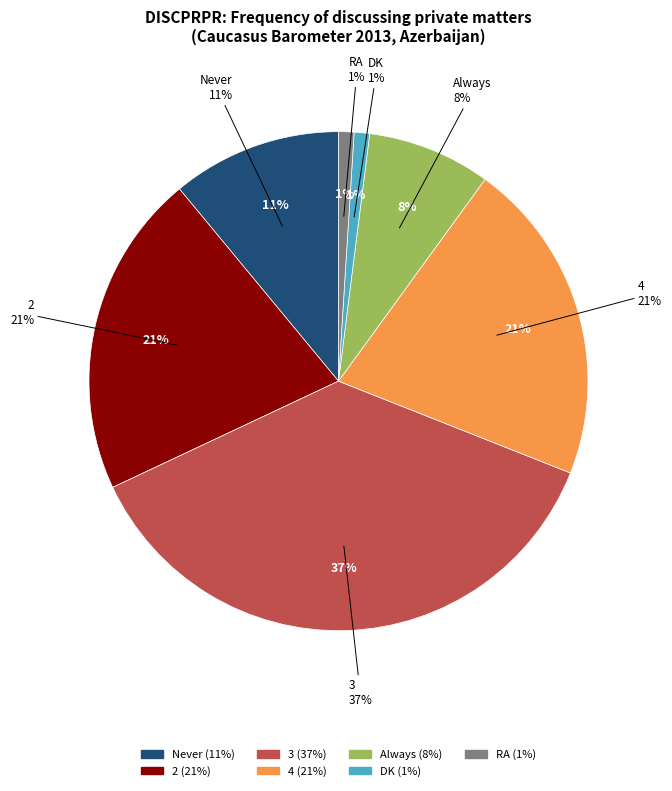

To the nearest percent, what is the average slice percentage?

14%